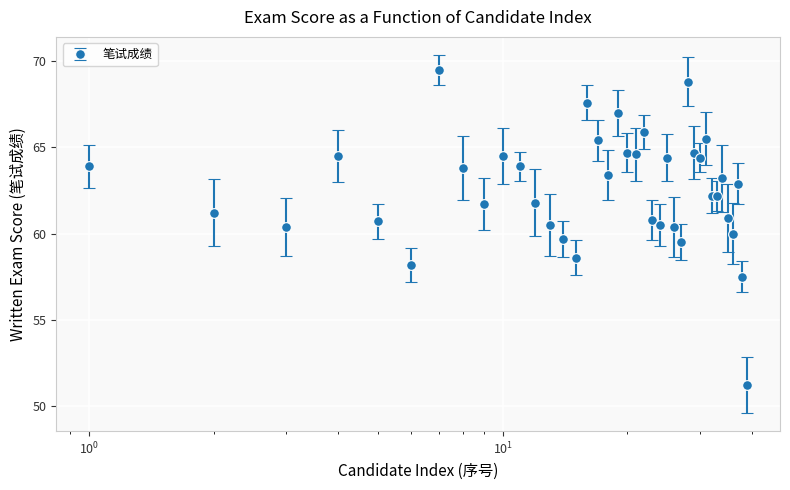

True or false: there are more than 2 points higher than both neighbors.

True